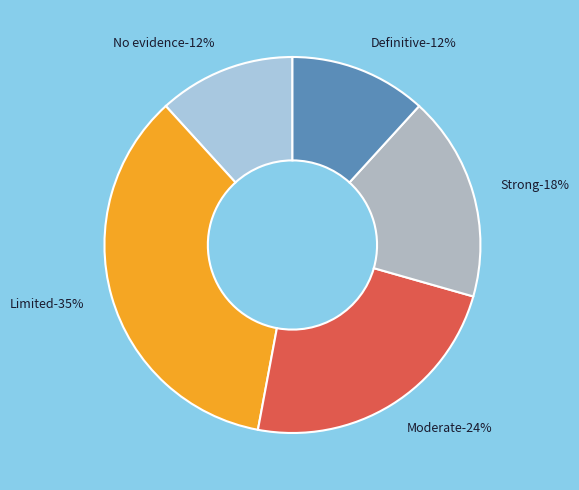

Which has a higher value, Definitive or Limited?

Limited